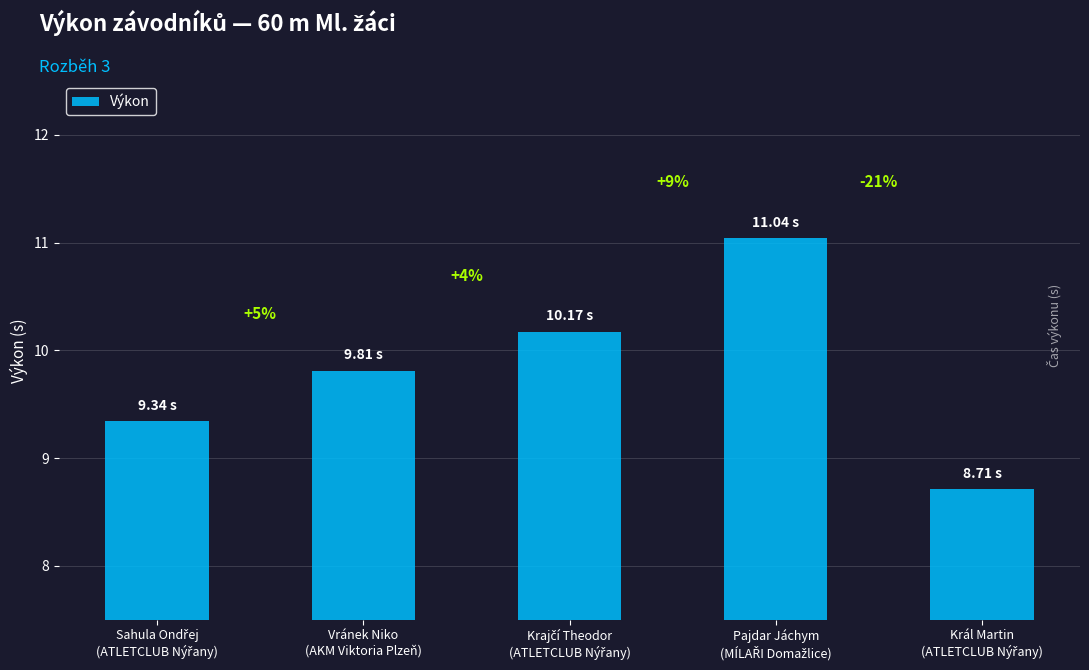

Does the chart contain any negative values?

No